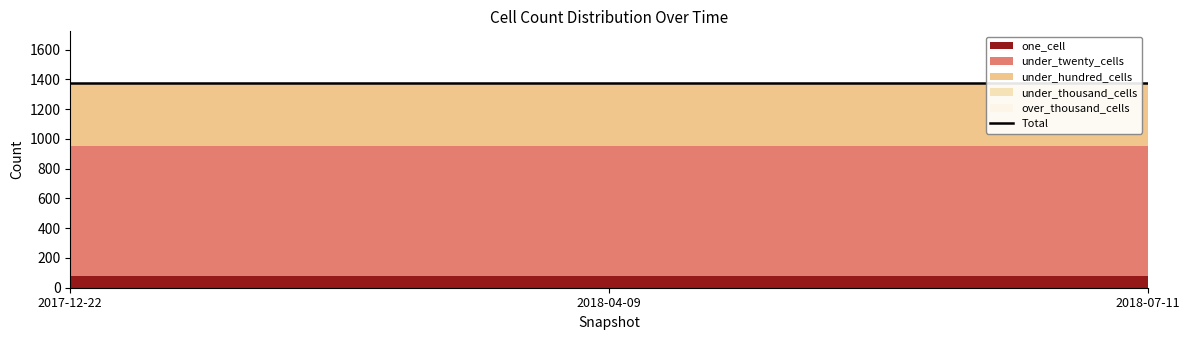

The one_cell series shows 144 at 2017-12-22. True or false?

False